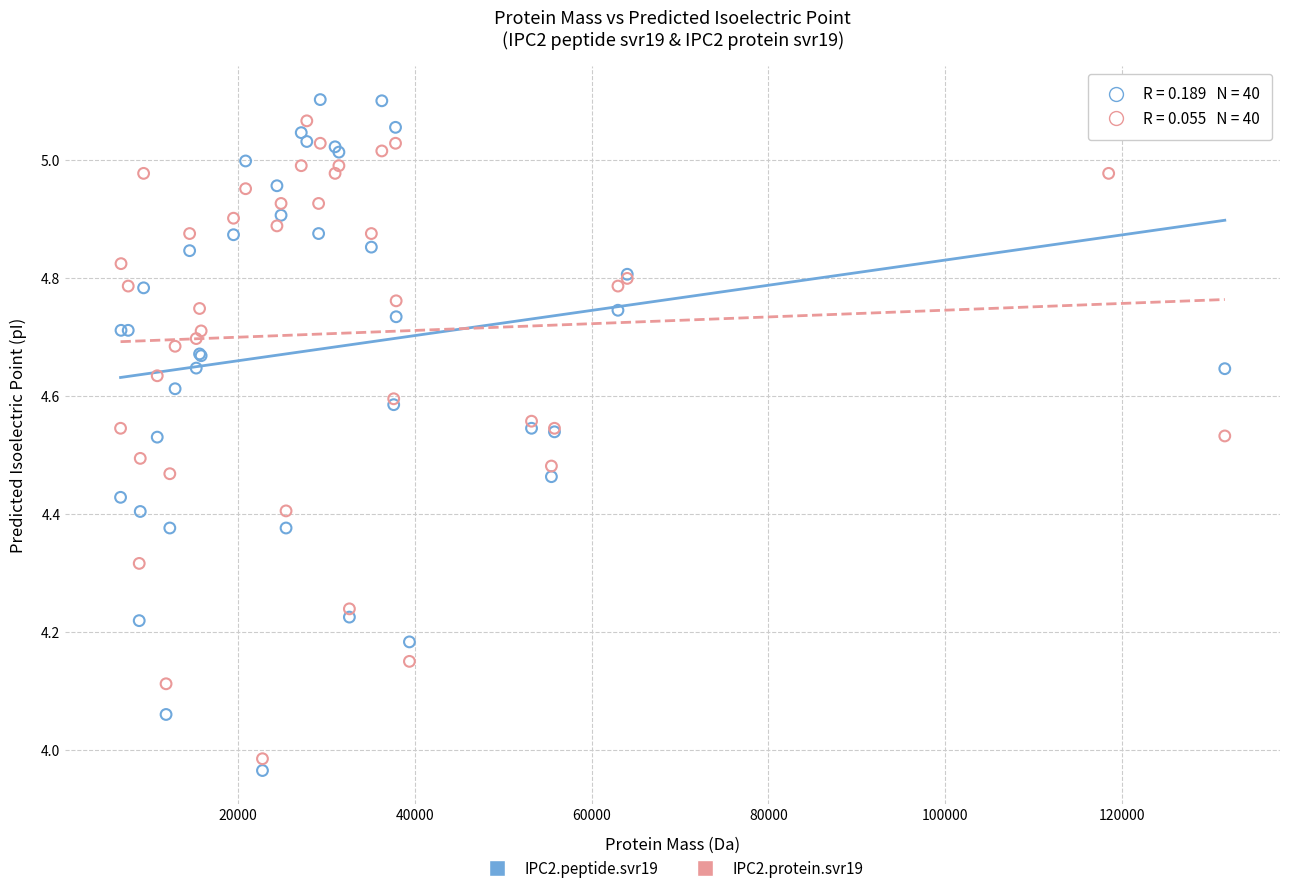

Which series has the largest Y range (max minus min)?

IPC2.peptide.svr19